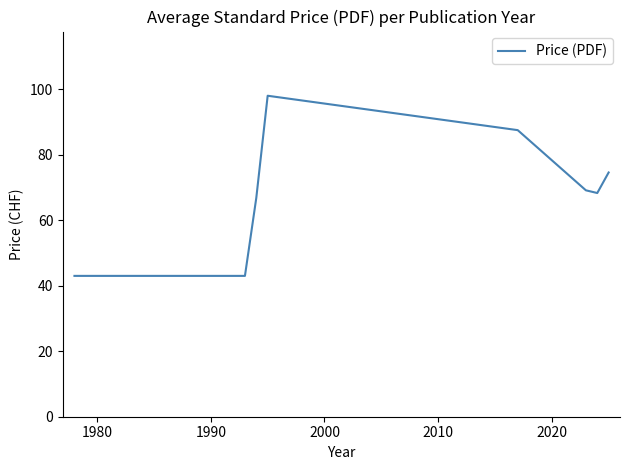

Reading left to right, transcribe all the data shown in this chart.

43.0	43.0	43.0	43.0	43.0	66.8	98.0	87.5	69.1	68.3	74.6